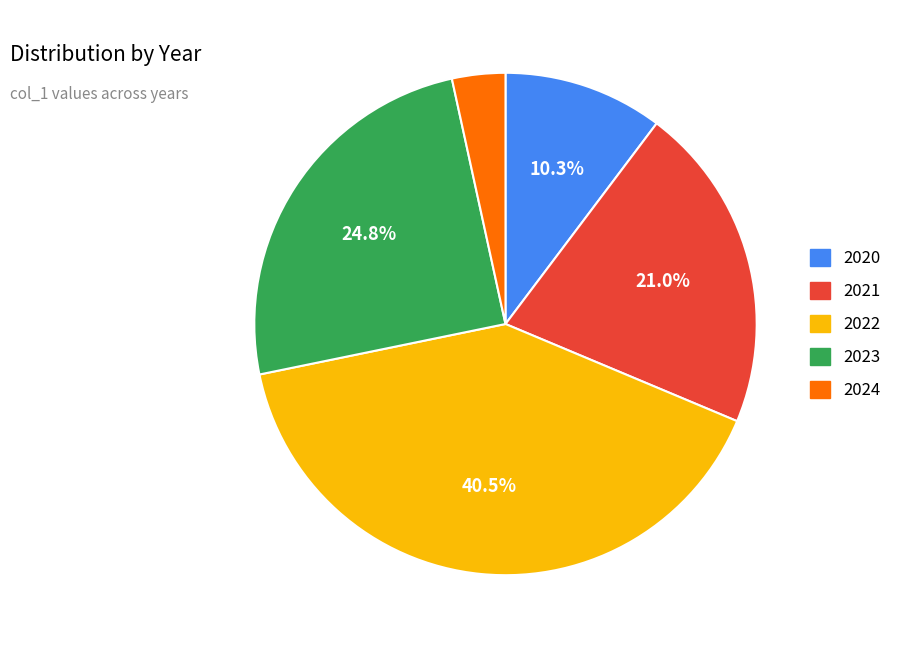

Does 2020 account for over 50% of the chart?

No